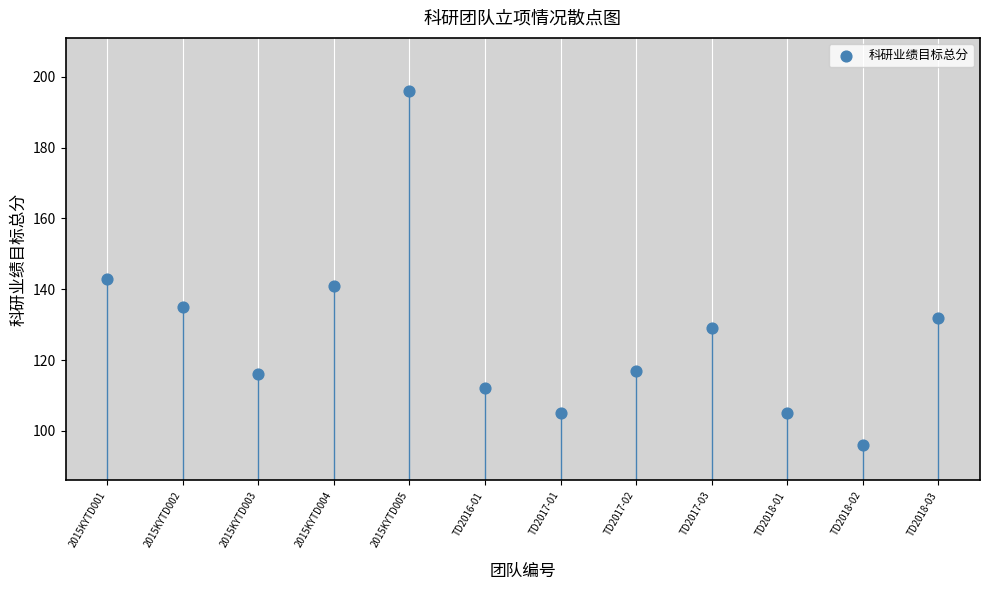

What is the range of X values (max minus min)?

11